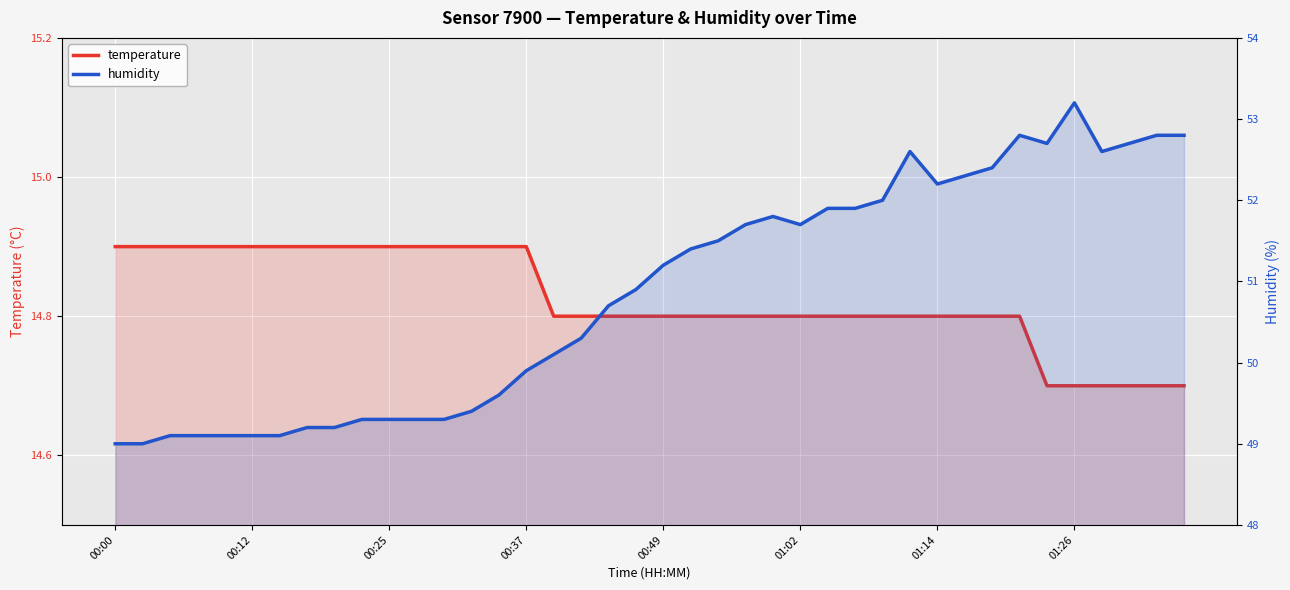

What position from the right is 01:26?

5